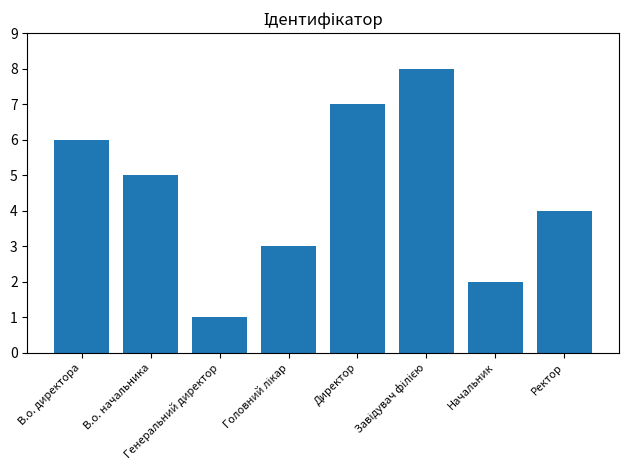

What is the label of the 2nd bar from the left?

В.о. начальника